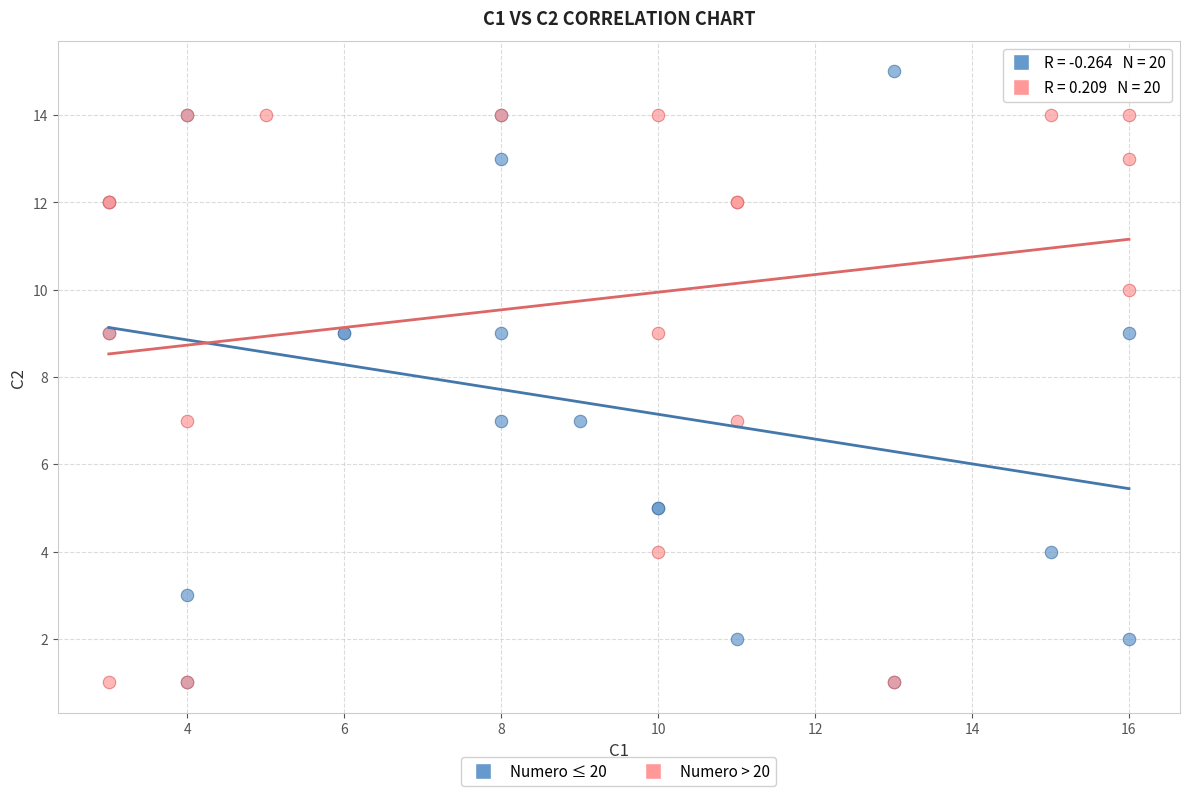

Which series reaches the maximum Y coordinate?

Numero ≤ 20